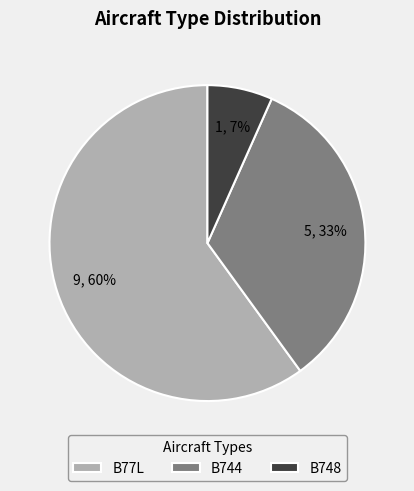

Count the number of slices in the pie.

3